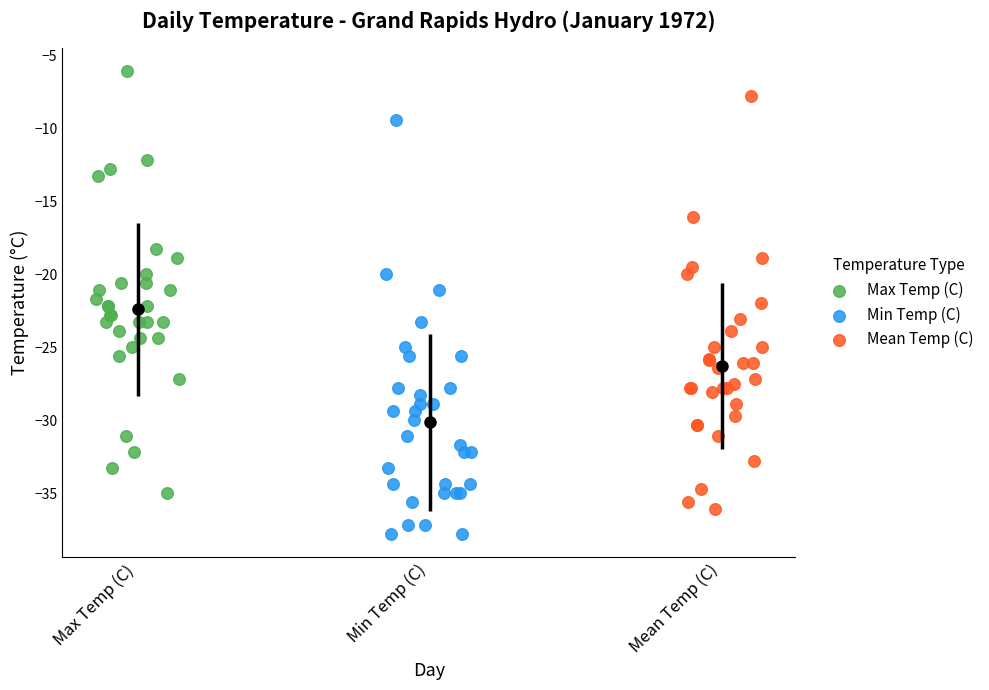

Which series reaches the maximum Y coordinate?

Max Temp (C)